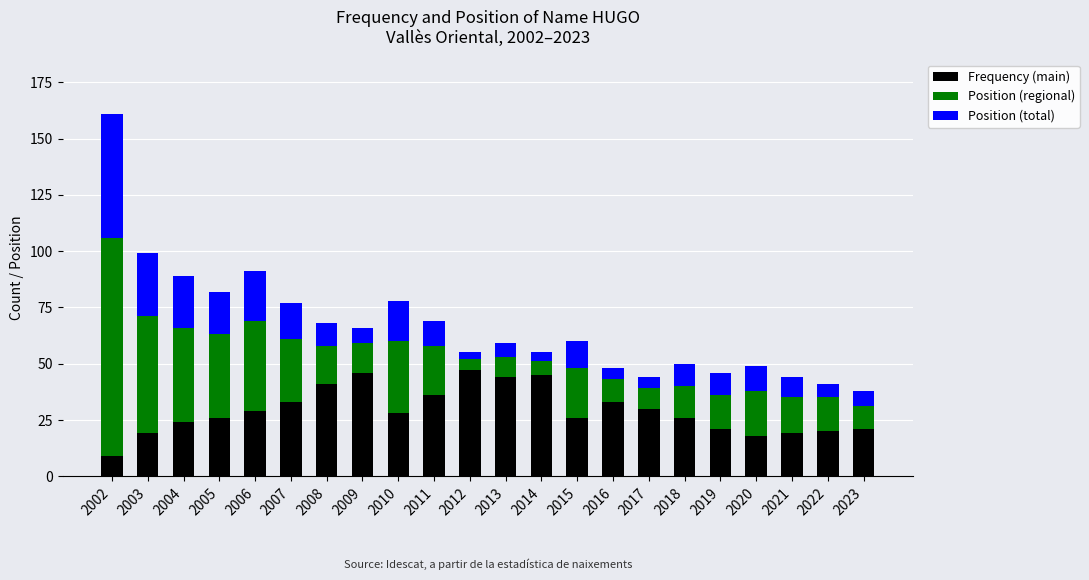

The Frequency (main) series shows 45 at 2014. True or false?

True